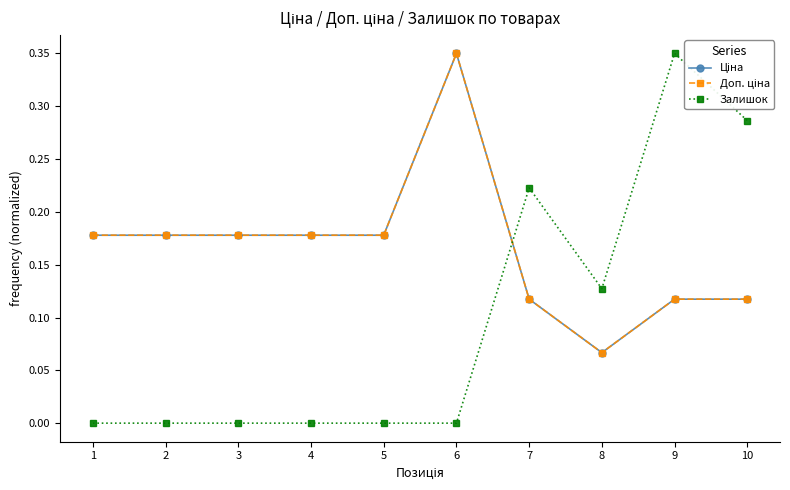

Between 2 and 7, which series saw the biggest shift?

Залишок